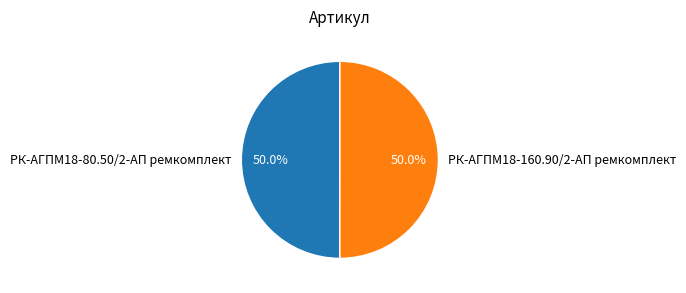

Combined, what portion of the pie is РК-АГПМ18-80.50/2-АП ремкомплект and РК-АГПМ18-160.90/2-АП ремкомплект?

100.0%